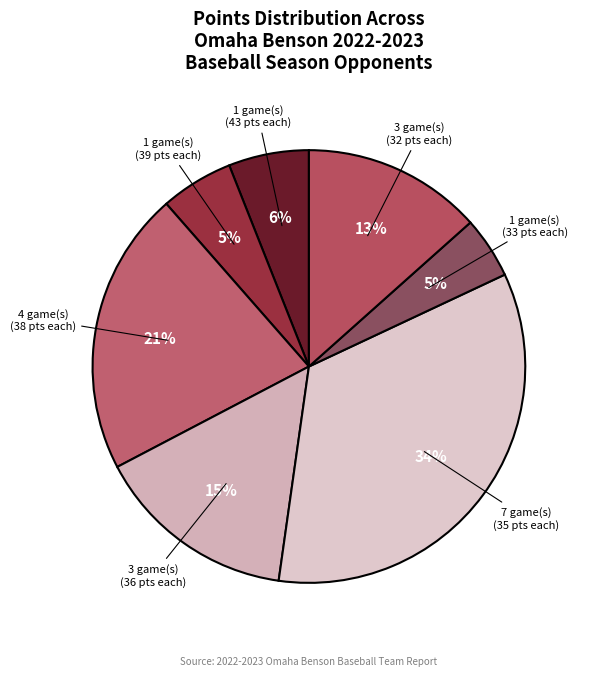

Is there any slice that represents more than half of the pie?

No